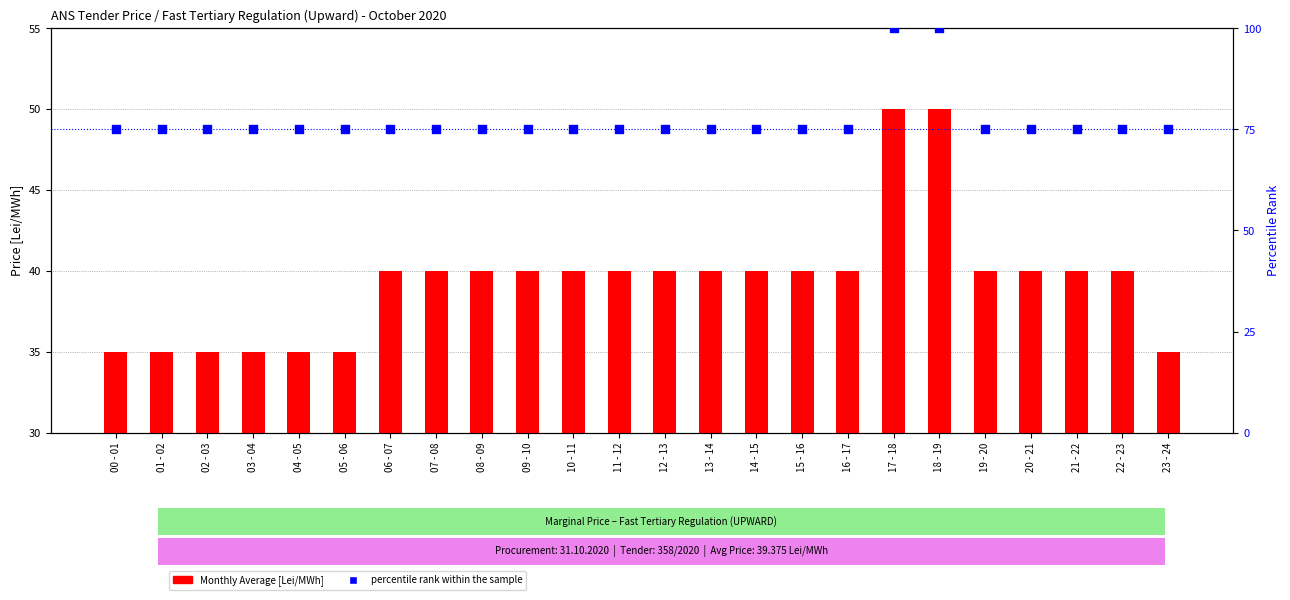

Is the value of percentile rank within the sample at 21 - 22 greater than the value of Monthly Average [Lei/MWh] at 05 - 06?

Yes